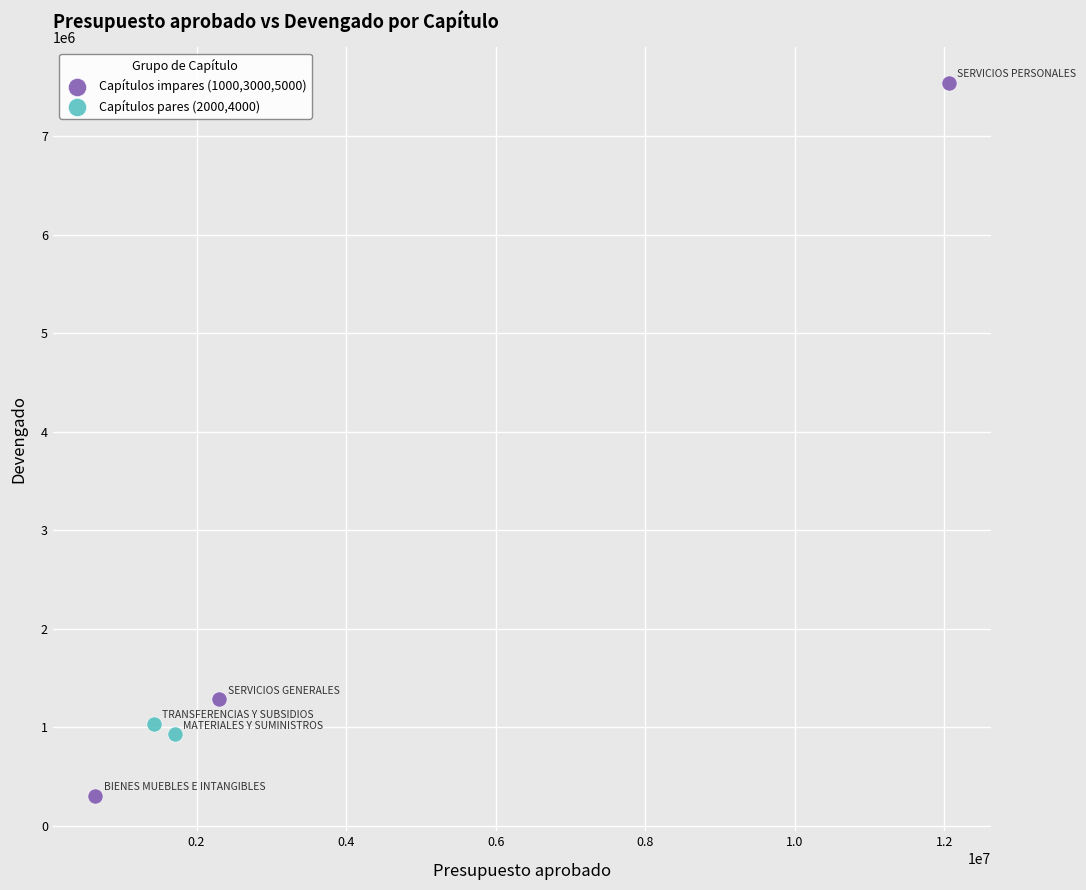

What are all the series names shown in the legend?

Capítulos impares (1000,3000,5000), Capítulos pares (2000,4000)